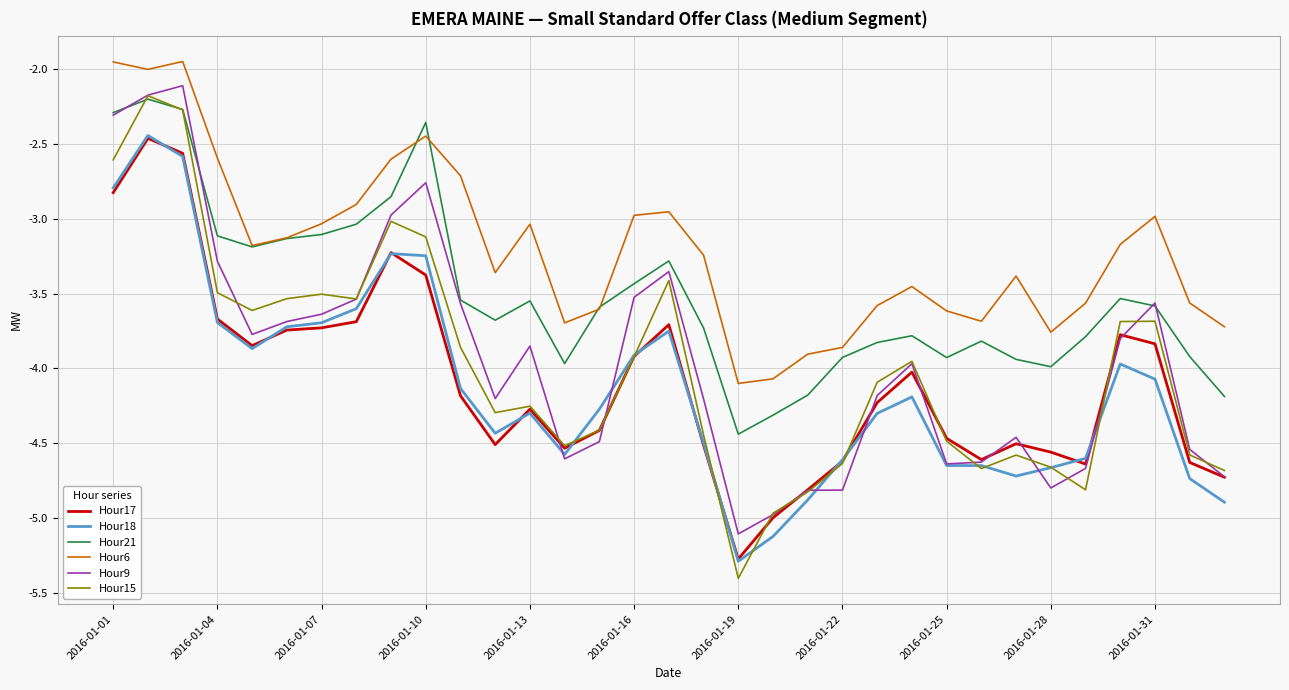

True or false: Hour6 and Hour9 intersect in this chart.

False